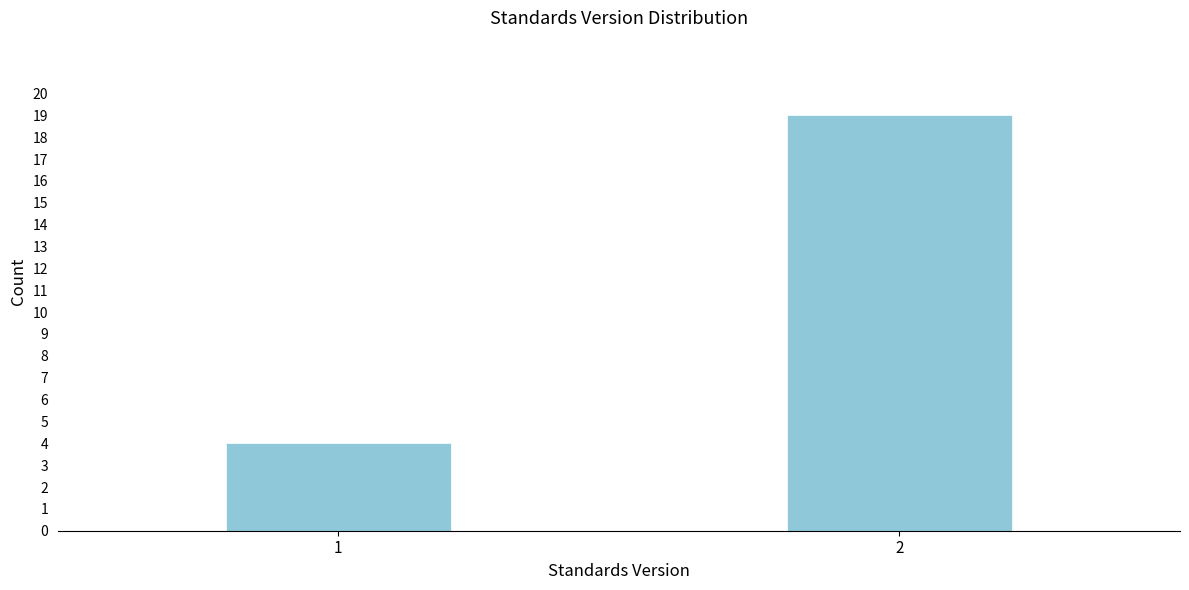

Reading left to right, transcribe all the data shown in this chart.

4	19